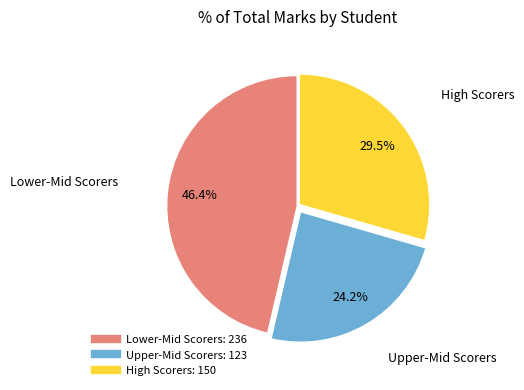

Is there a majority slice in this chart?

No